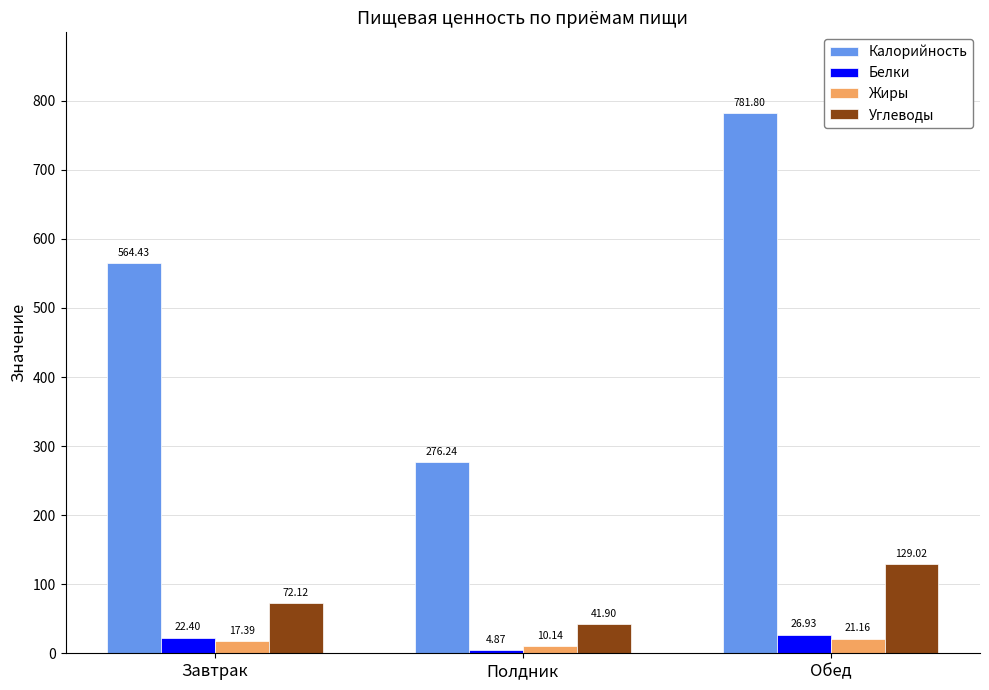

At Полдник, list the series in order from smallest to largest.

Белки, Жиры, Углеводы, Калорийность